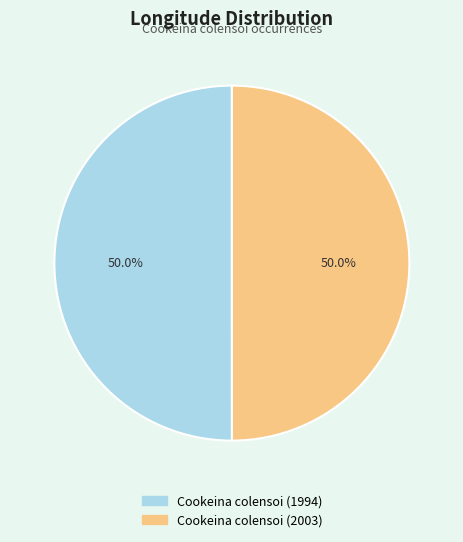

To the nearest percent, what portion does Cookeina colensoi (1994) represent?

50%